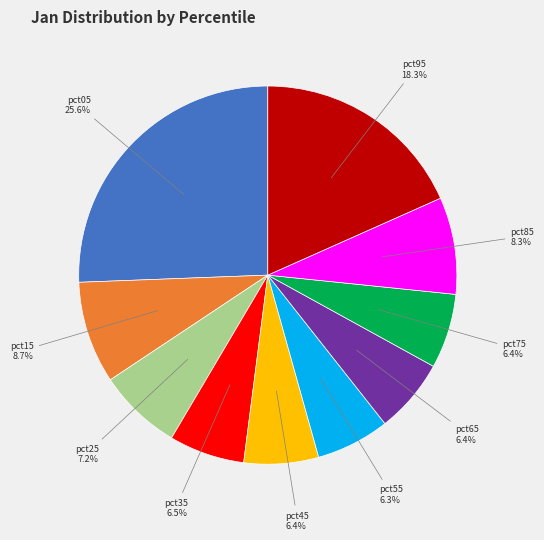

Does any single category account for the majority?

No